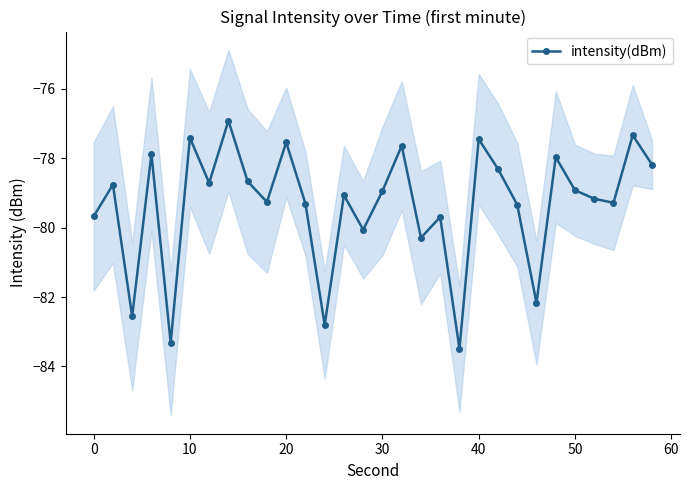

What is the highest value of the intensity(dBm) series?

-76.9